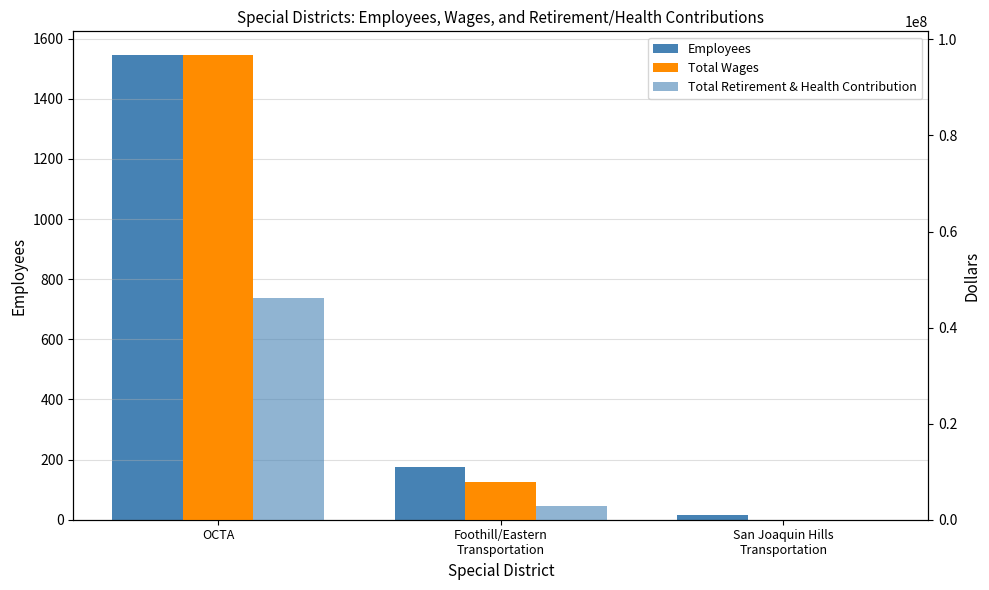

Reading left to right, extract all data points from this chart.

Employees: 1547	177	15
Total Wages: 96829194	7881453	0
Total Retirement & Health Contribution: 46211000	2810776	0